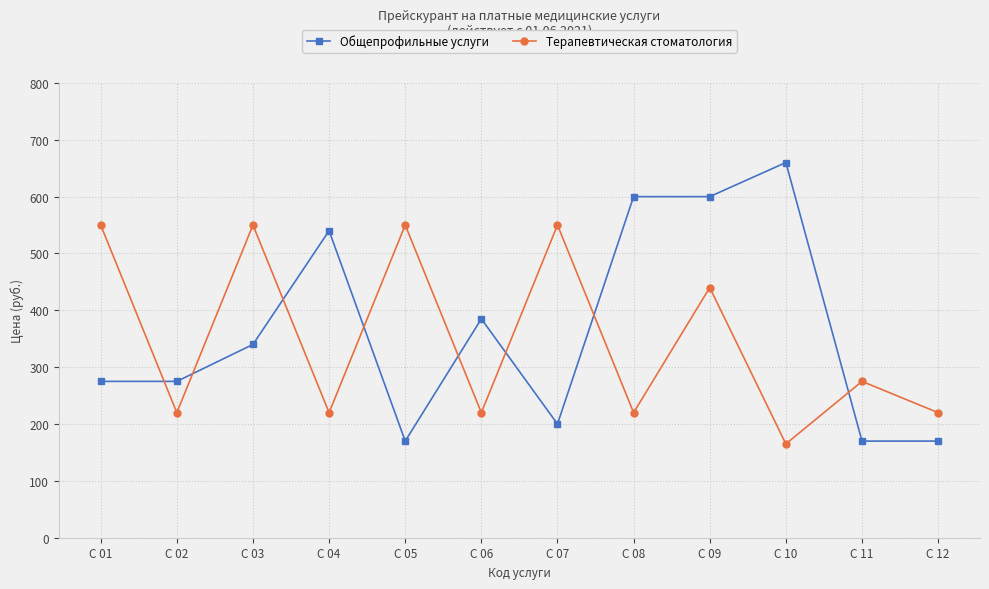

What is the sum of the Общепрофильные услуги values at С 08 and С 09?

1200